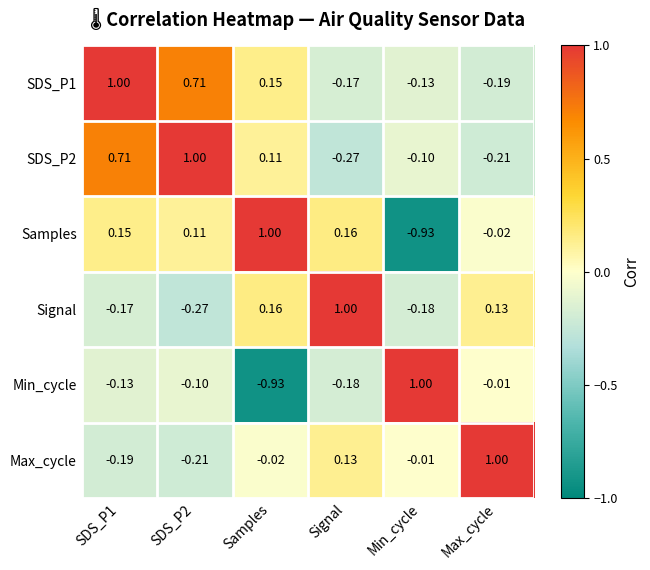

Where is SDS_P1 nearest to the value 0?

Min_cycle